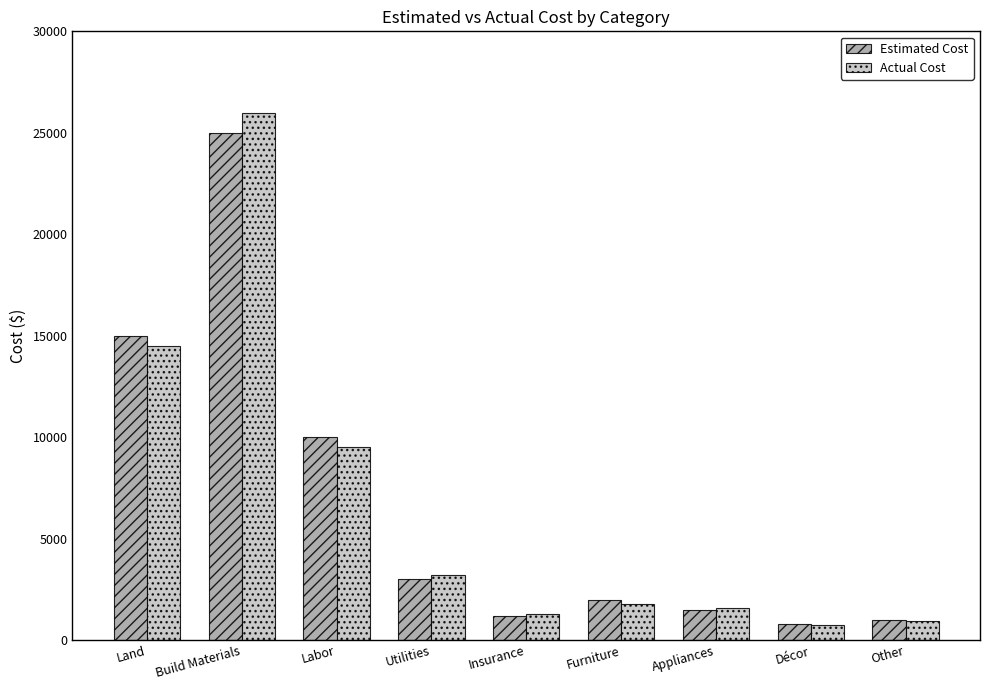

At which label does Estimated Cost first exceed 2000?

Land